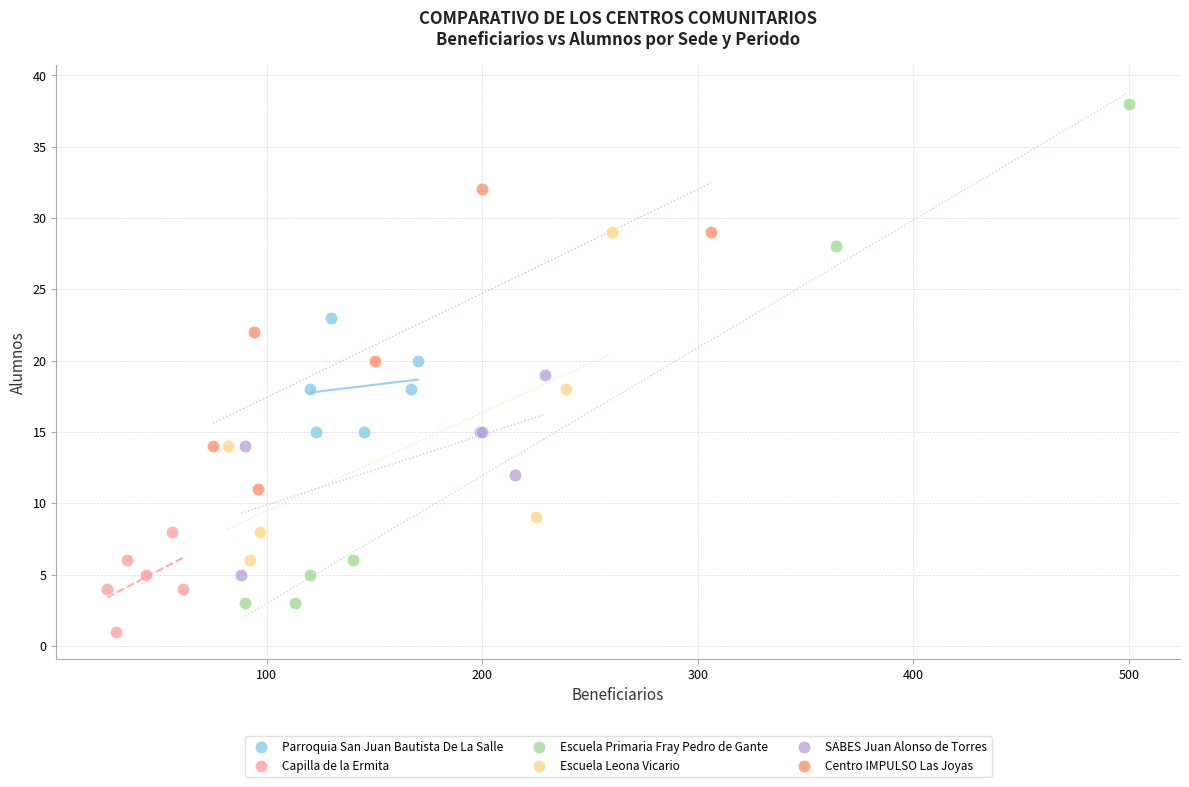

Which series contains the lowest Y value?

Capilla de la Ermita